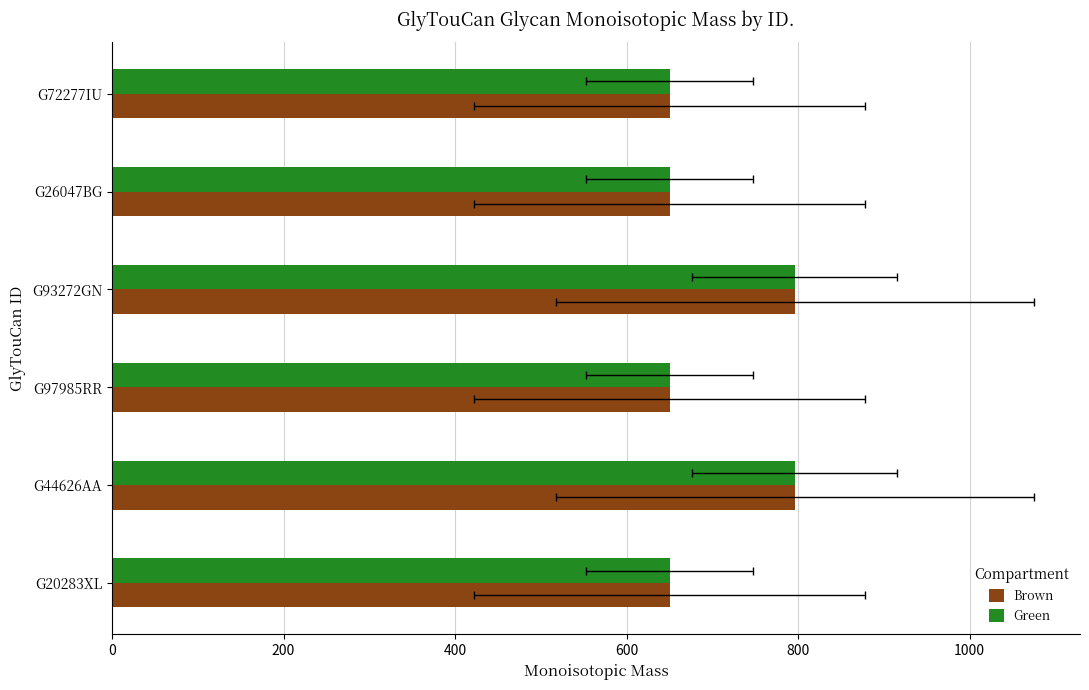

At how many categories does at least one series exceed 700?

2